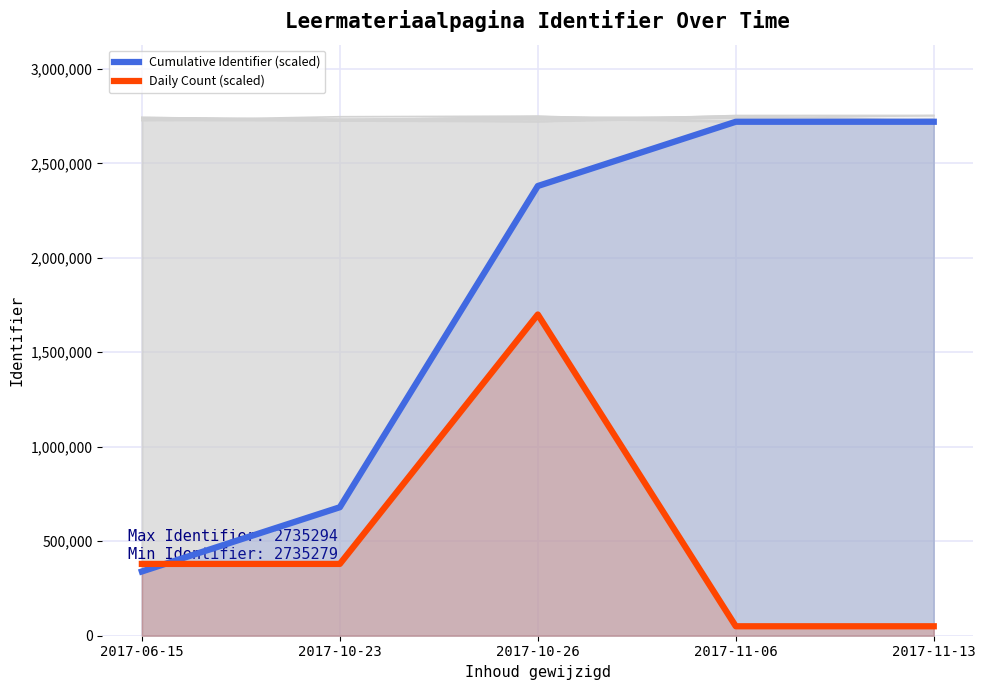

What are all the series names shown in the legend?

Cumulative Identifier (scaled), Daily Count (scaled)